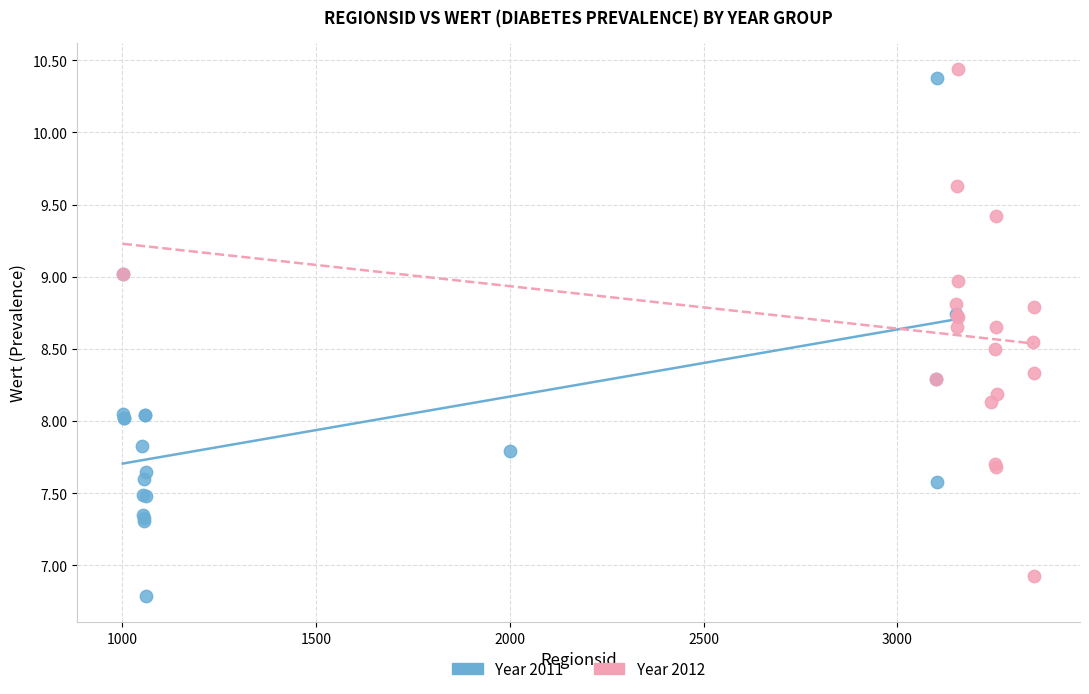

Which series reaches the maximum Y coordinate?

Year 2012